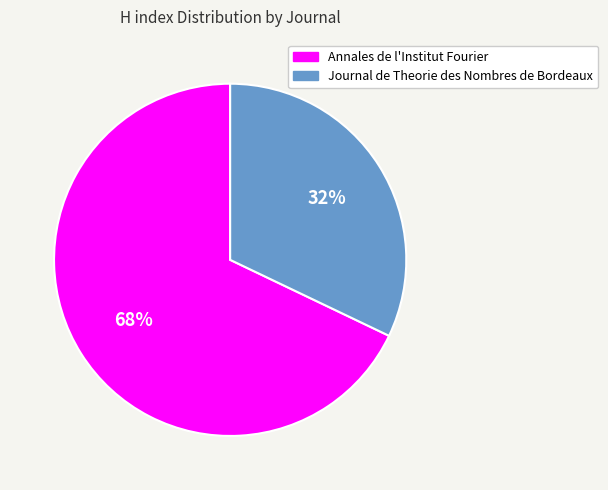

Which category has the biggest portion of the pie?

Annales de l'Institut Fourier